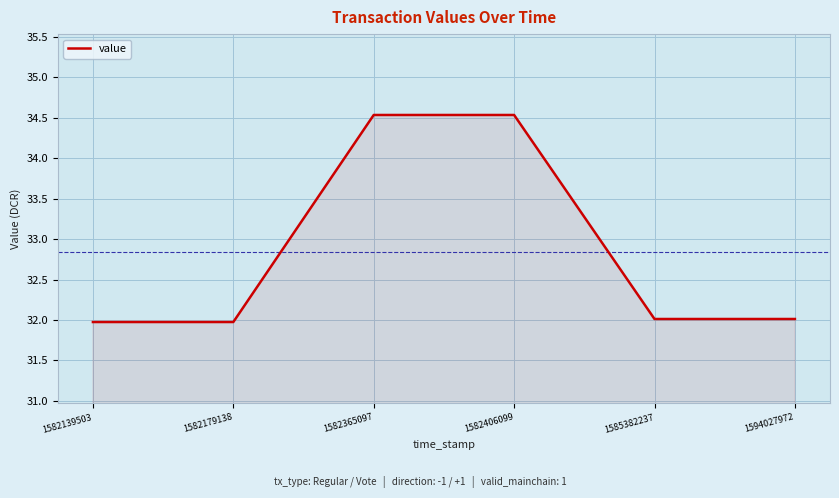

What is the difference between the maximum and second lowest values?

2.6